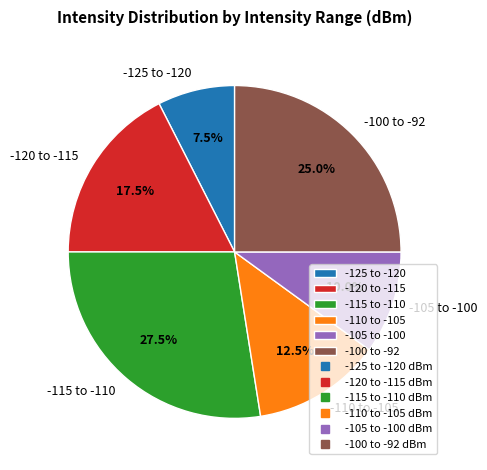

Which slice is the largest?

-115 to -110